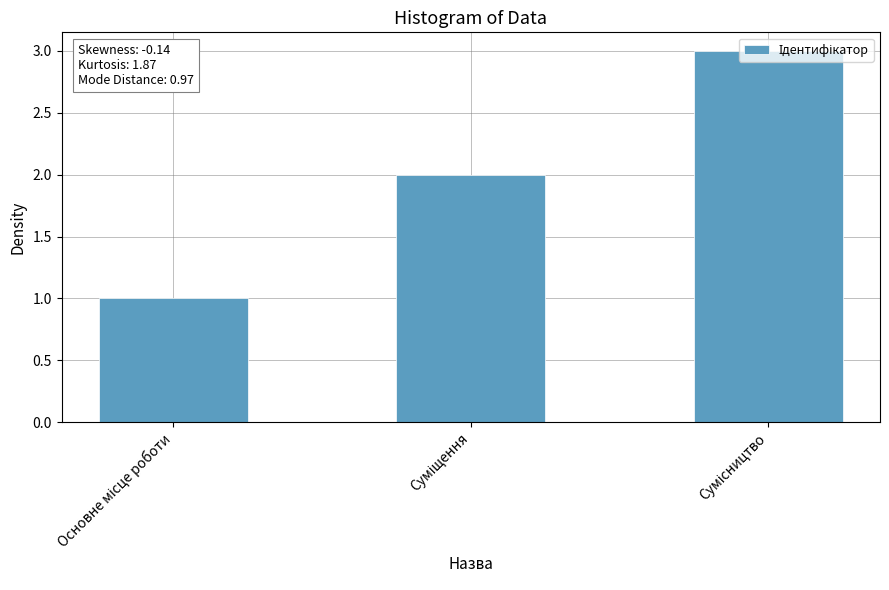

What is the greatest value displayed?

3